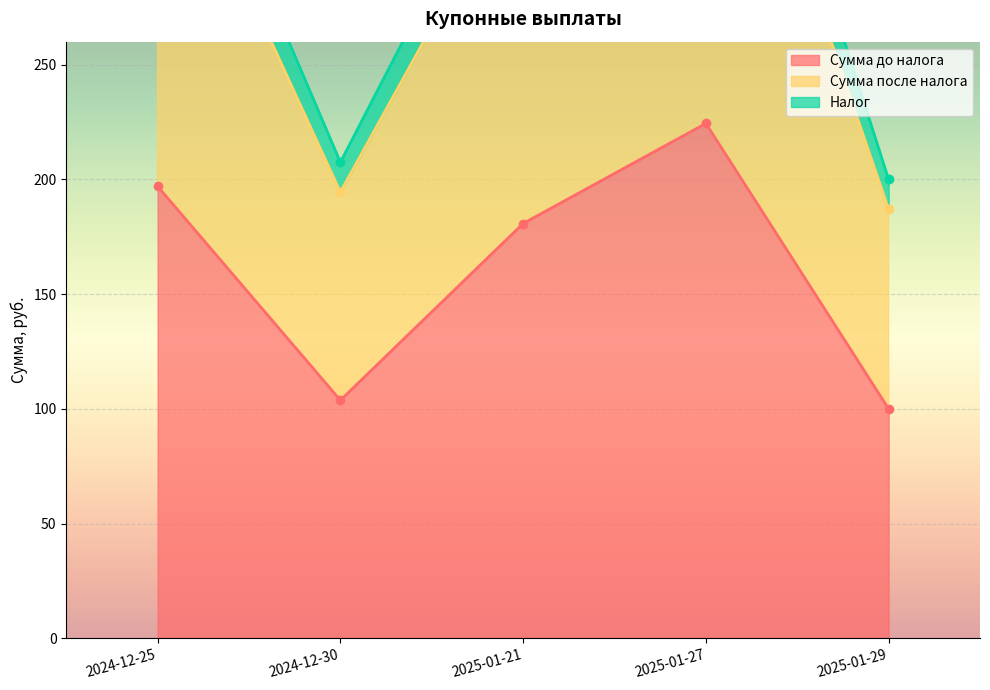

What is the sum of all Налог values?

1611.5